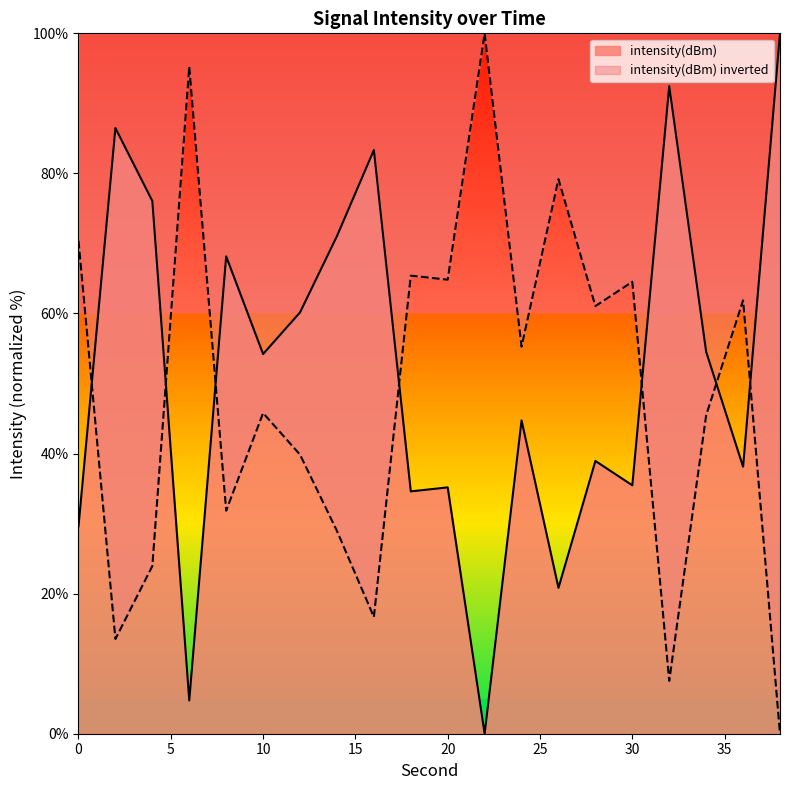

Is it true that the value at 38 is 0.0?

True